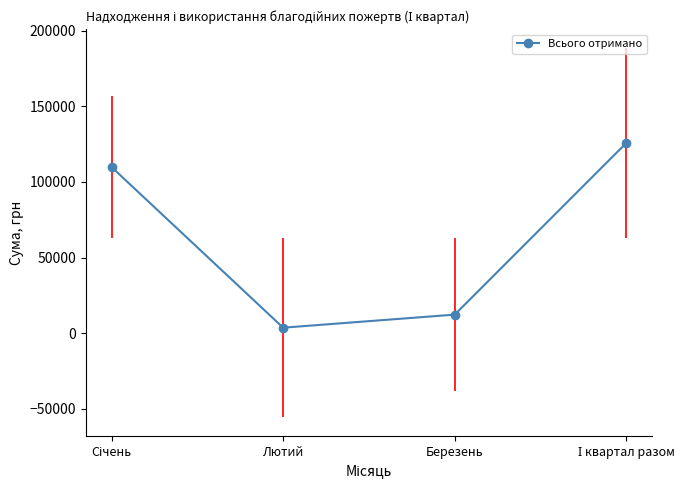

What is the minimum value shown in the chart?

3640.0